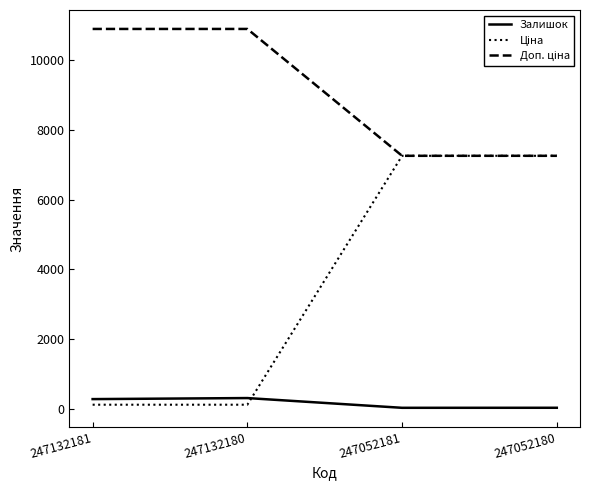

How many lines are shown in the chart?

3